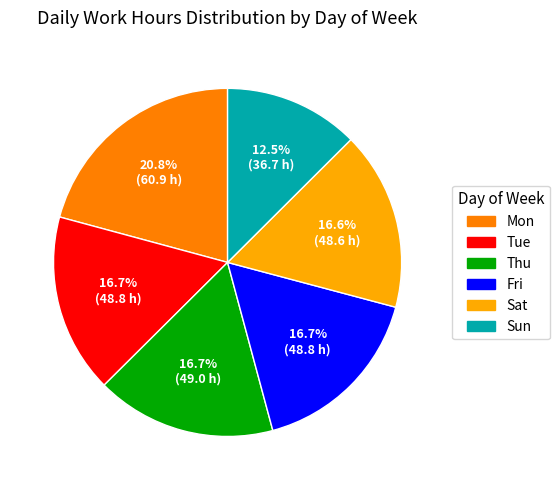

Does any single category account for the majority?

No